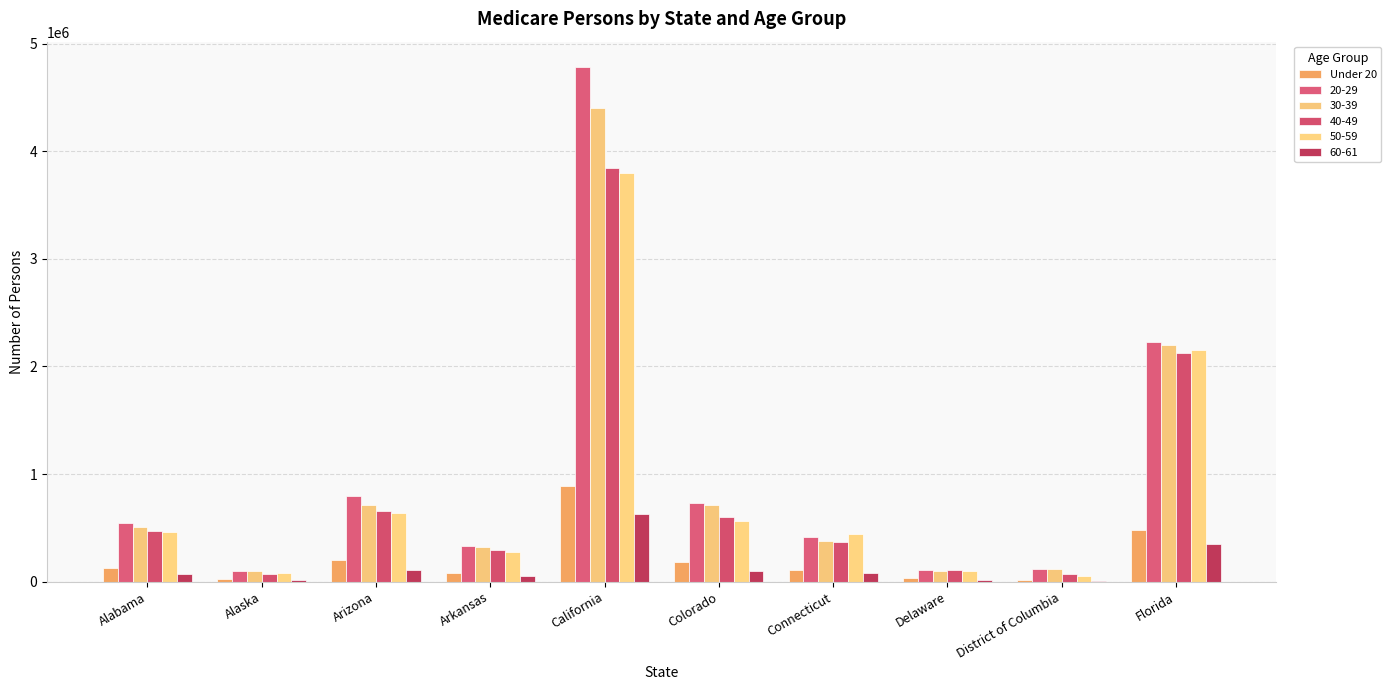

Count the number of data series in this chart.

6